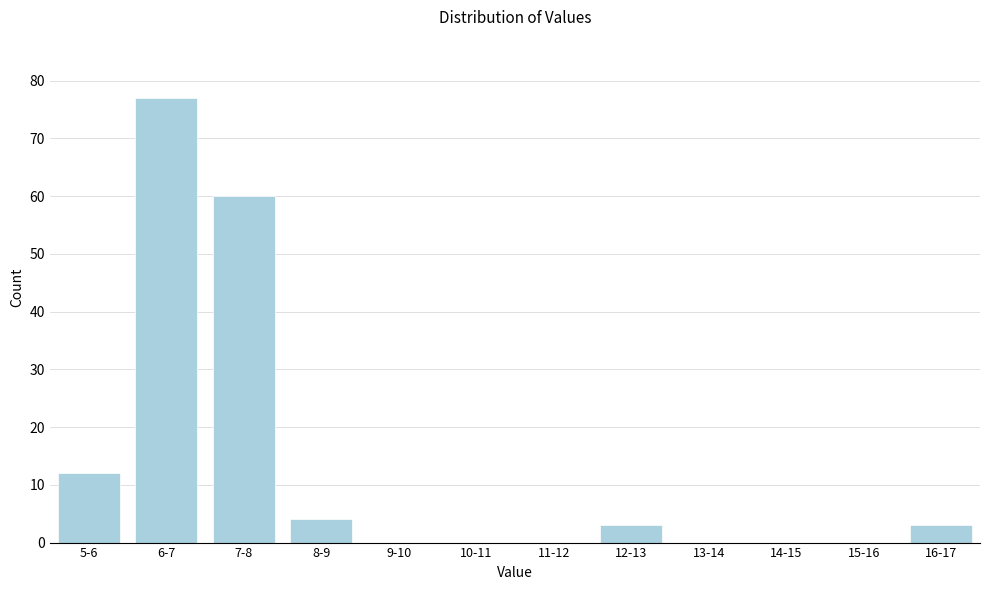

Reading left to right, what are all the values shown in this chart?

5-6=12	6-7=77	7-8=60	8-9=4	9-10=0	10-11=0	11-12=0	12-13=3	13-14=0	14-15=0	15-16=0	16-17=3